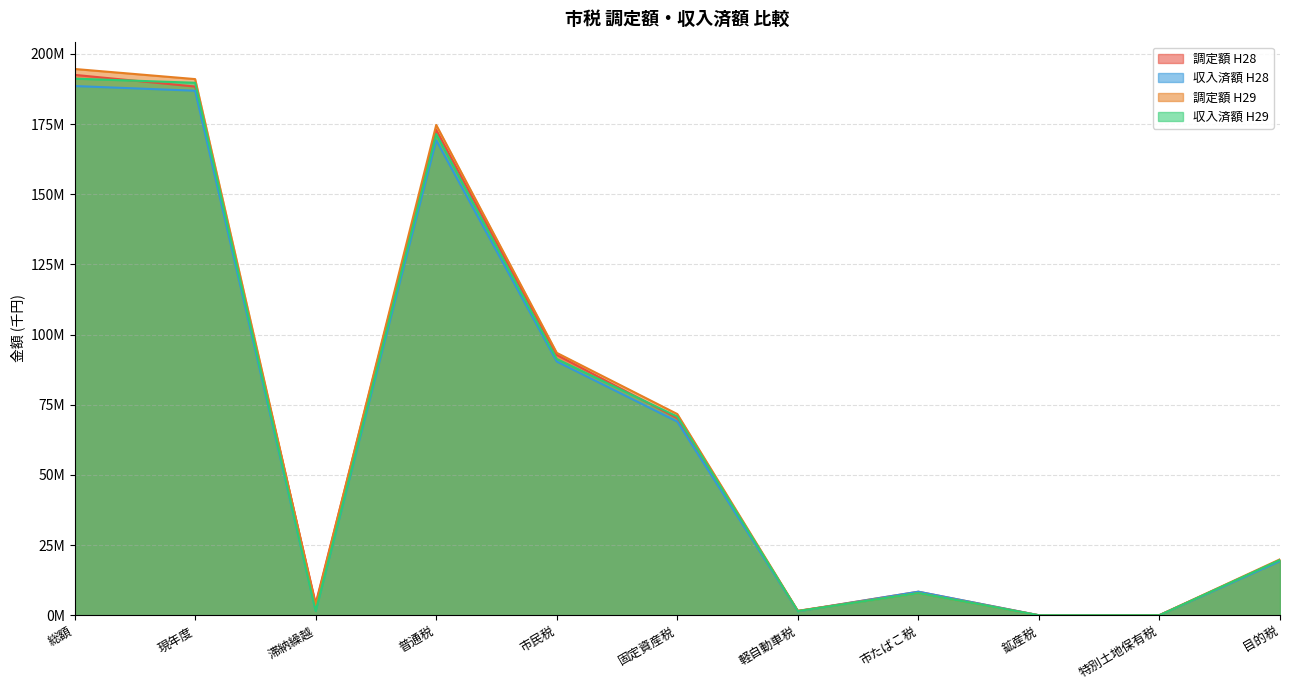

List the series in order of their peak value, lowest first.

収入済額 H28, 収入済額 H29, 調定額 H28, 調定額 H29